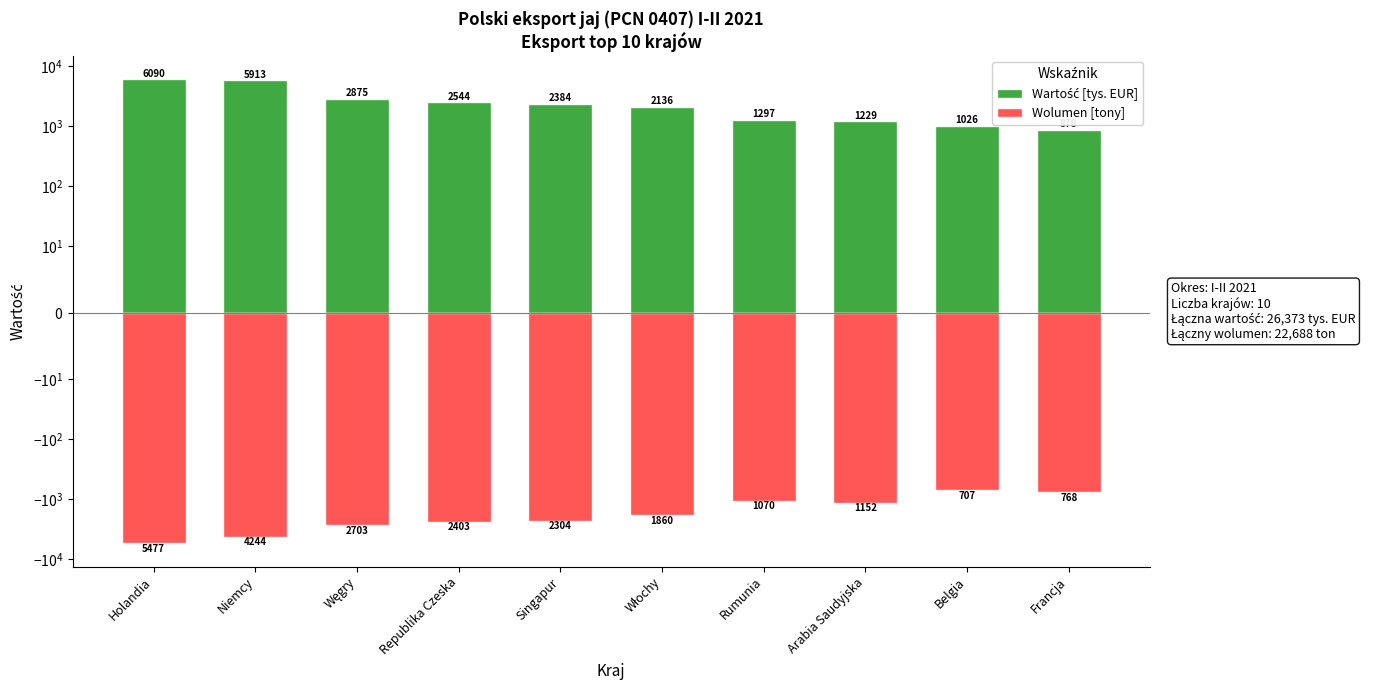

Which category has the highest value in the Wartość [tys. EUR] series?

Holandia